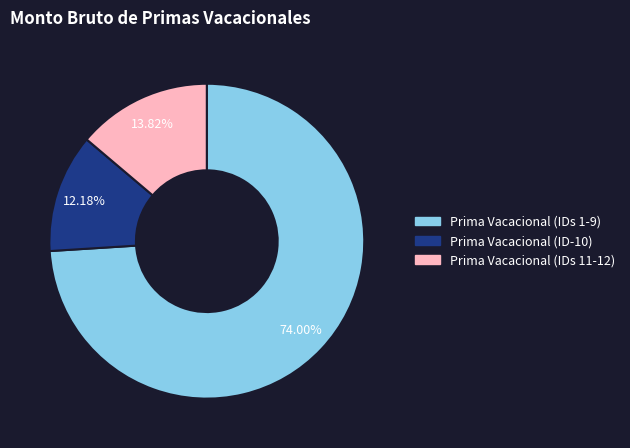

What is the ratio of the value at Prima Vacacional (IDs 1-9) to the value at Prima Vacacional (IDs 11-12)?

5.4